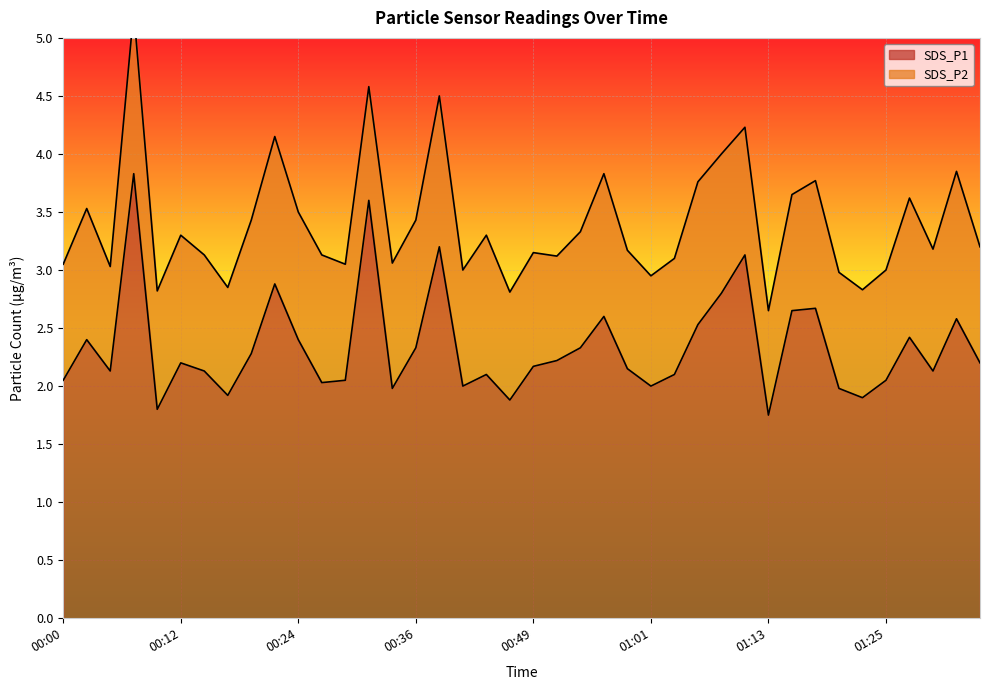

What is the sum of the values at 00:09 and 00:00?

3.8